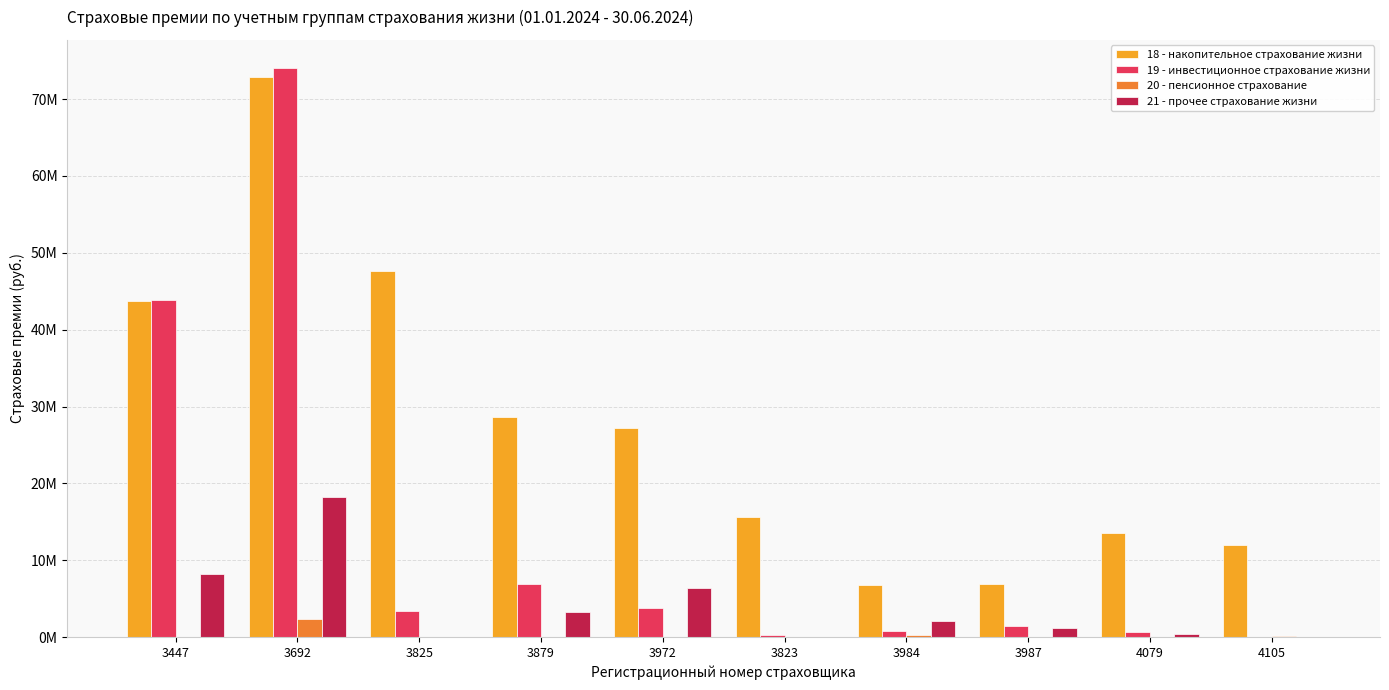

What is the minimum value for 18 - накопительное страхование жизни?

6754860.8